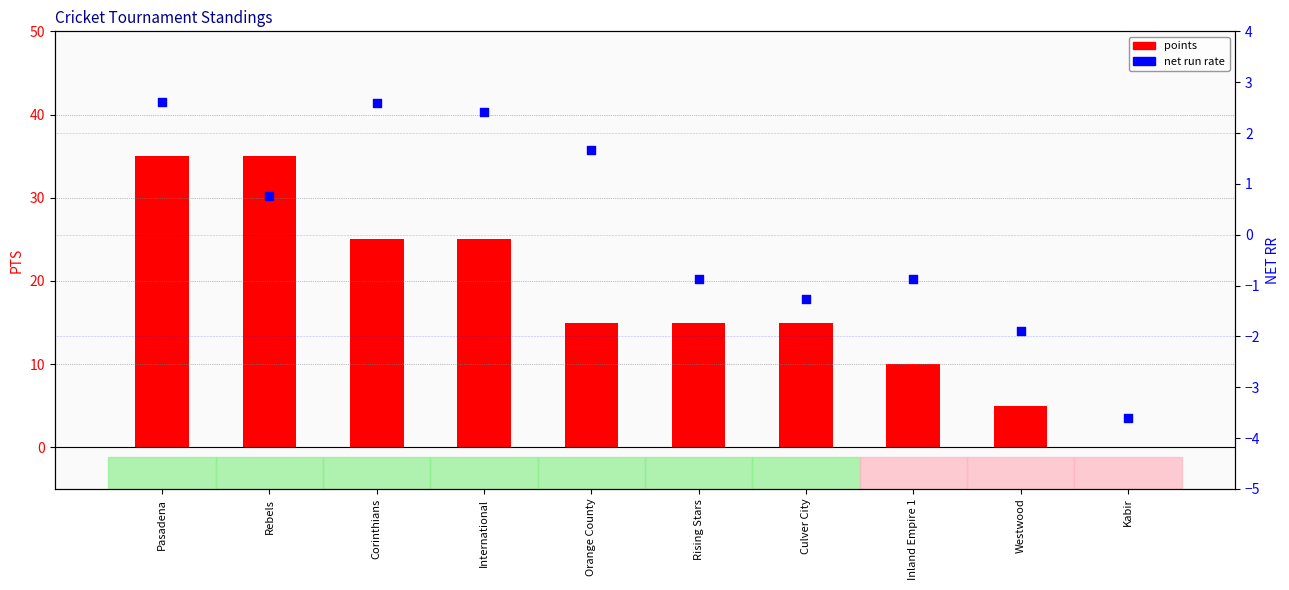

Which series has the largest total across all categories?

points